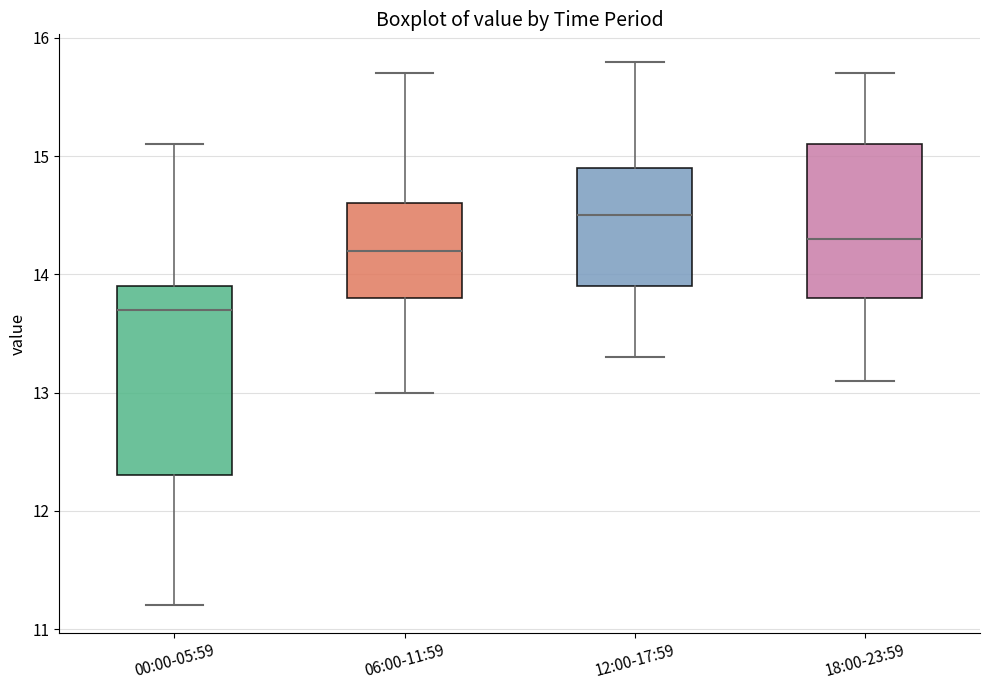

Comparing the boxes themselves (not the whiskers), which one is the tallest?

00:00-05:59